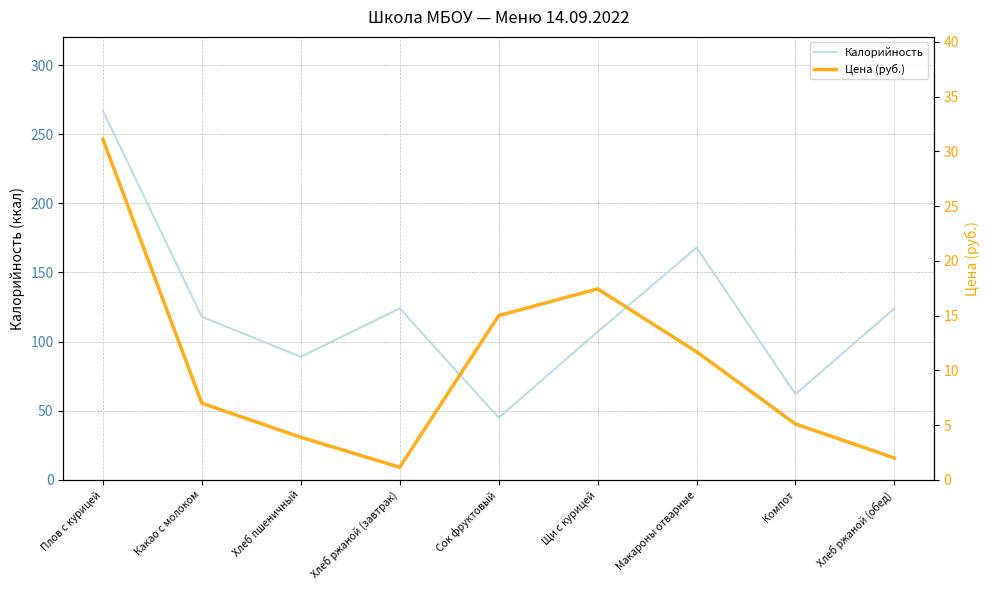

At which category does Цена (руб.) reach its first local valley?

Хлеб ржаной (завтрак)